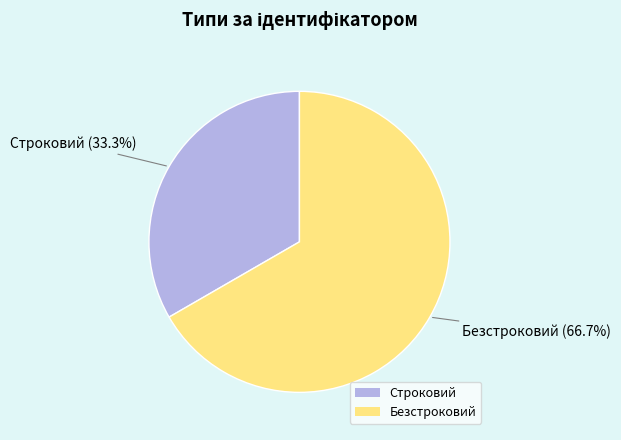

Count the number of slices in the pie.

2